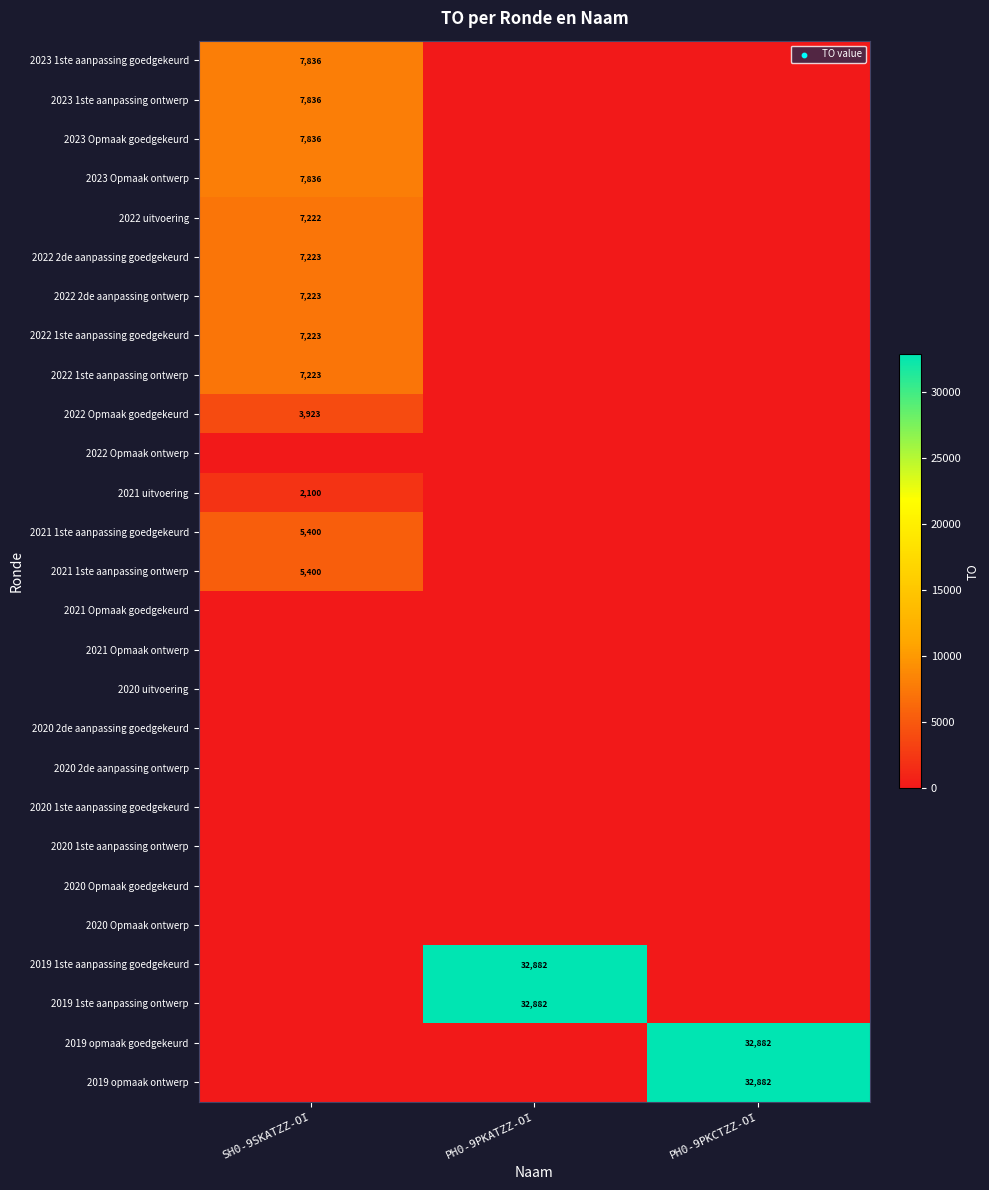

The value of 2022 2de aanpassing goedgekeurd at SH0-9SKATZZ-OI is 7223. True or false?

True